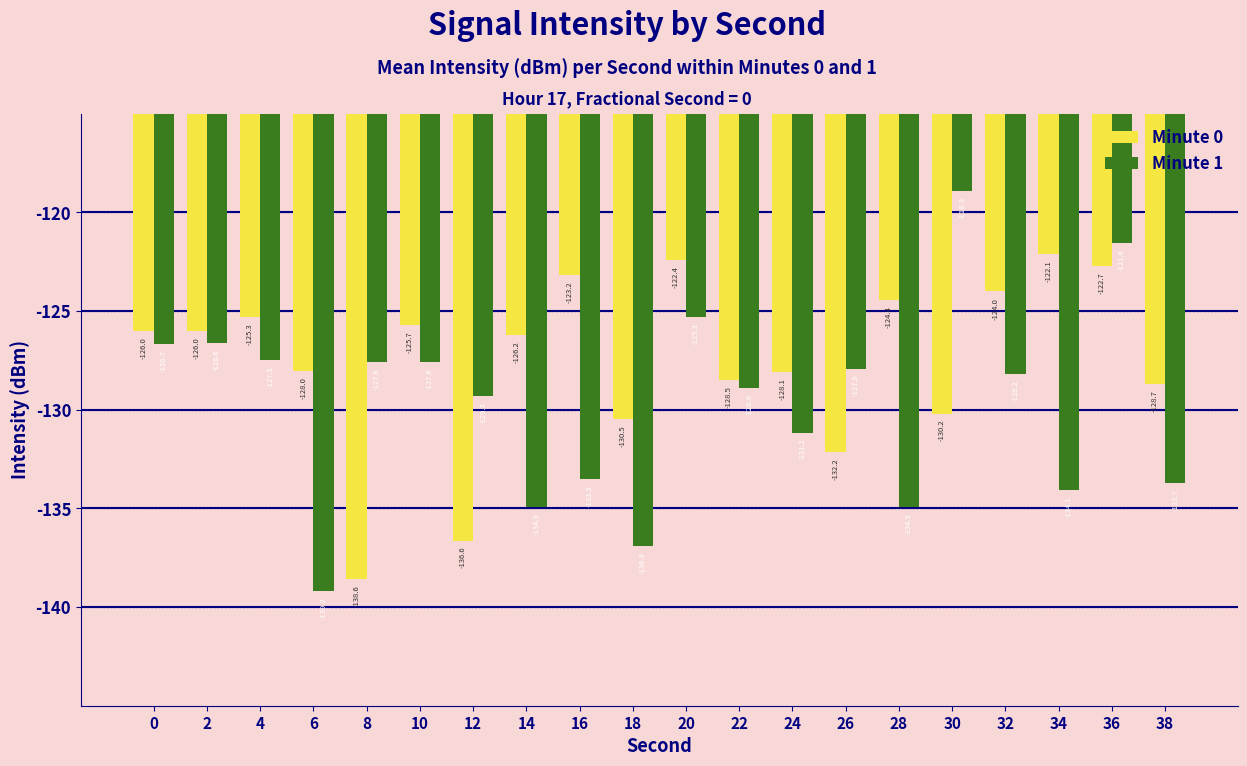

Which series has the largest range (max minus min)?

Minute 1